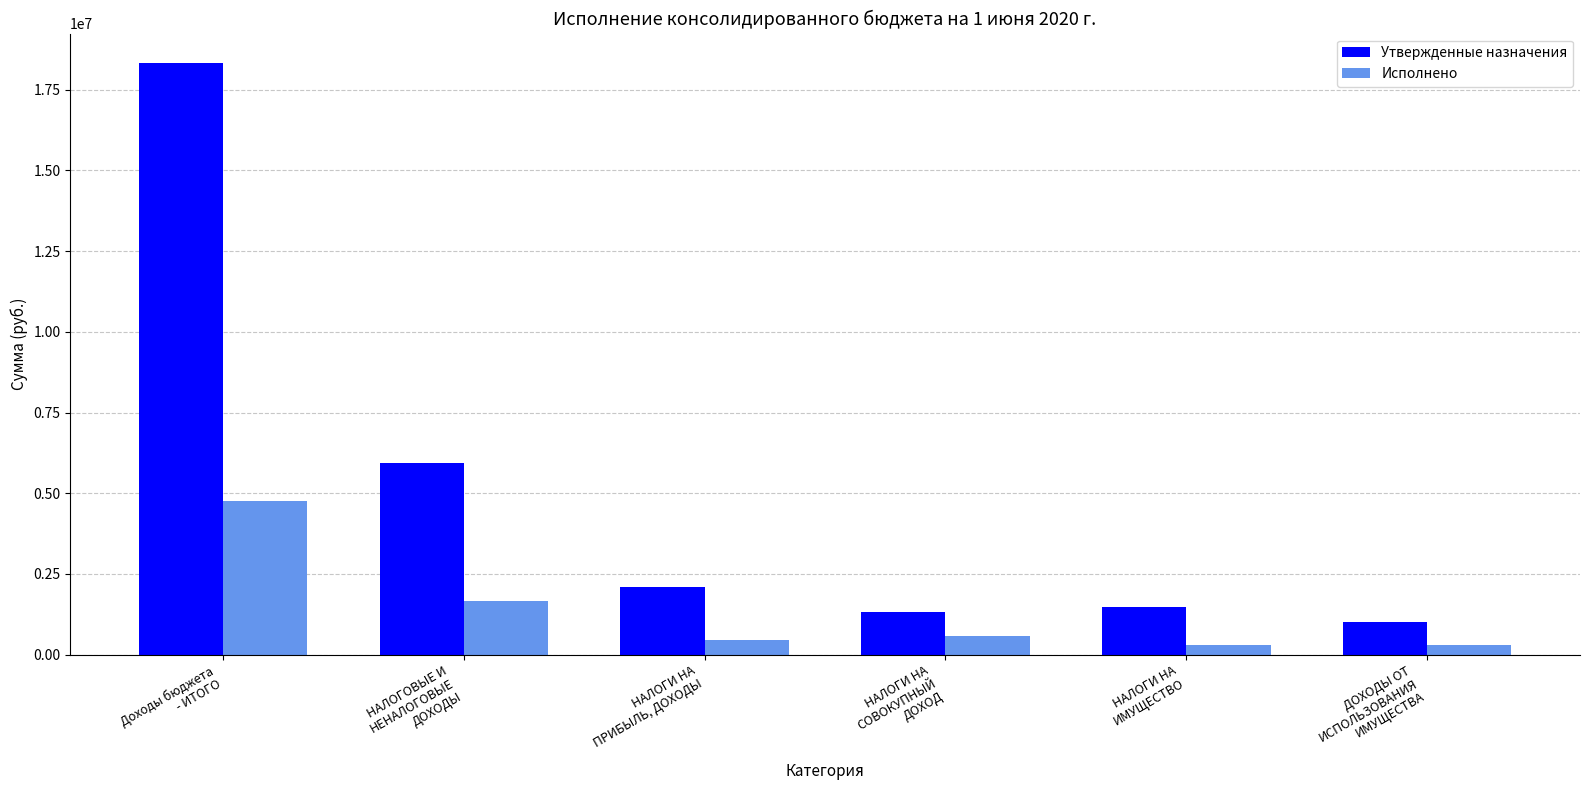

At НАЛОГИ НА
ИМУЩЕСТВО, list the series in order from largest to smallest.

Утвержденные назначения, Исполнено